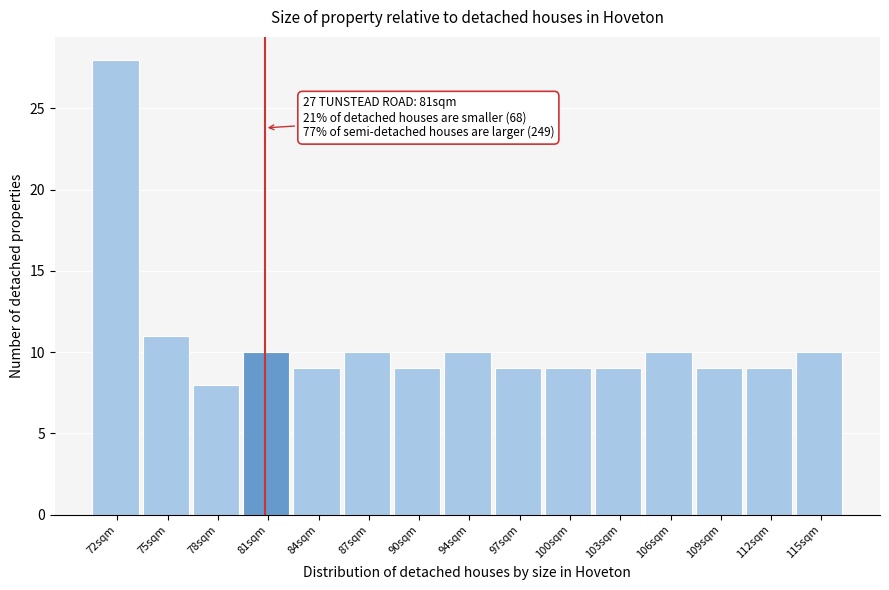

Over which range of the x-axis is the bar tallest?

70.5 to 73.5